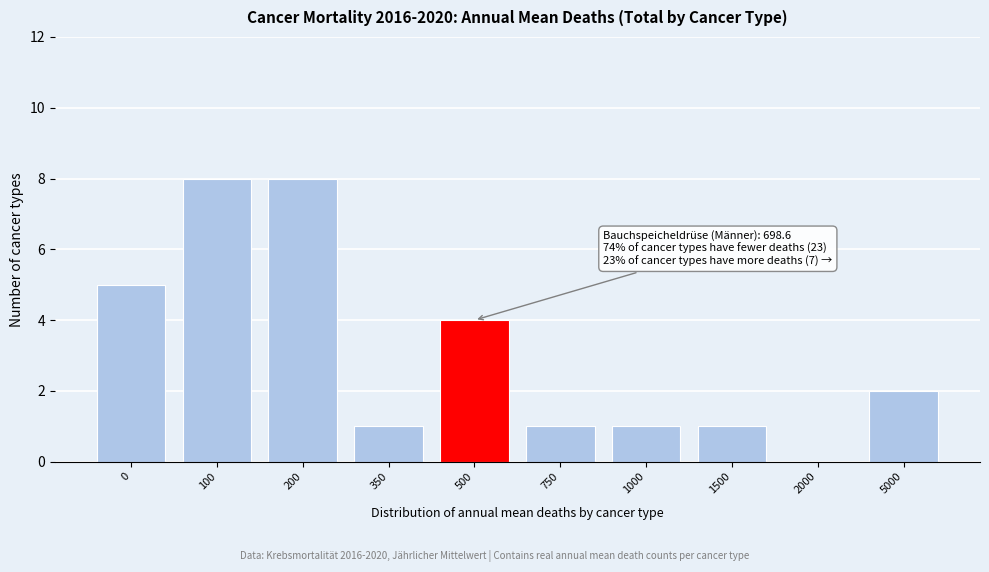

Reading left to right, transcribe all the data shown in this chart.

0=5	100=8	200=8	350=1	500=4	750=1	1000=1	1500=1	2000=0	5000=2